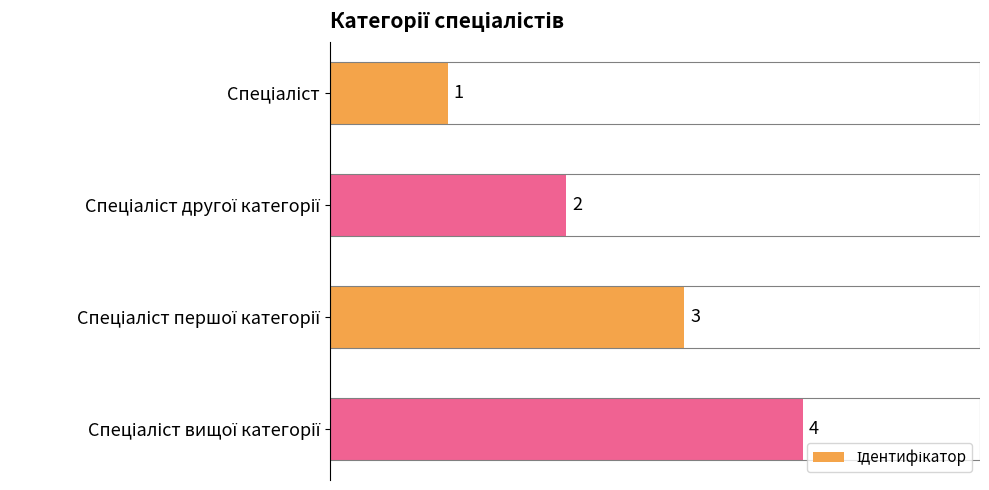

How many values are between 2 and 4?

3